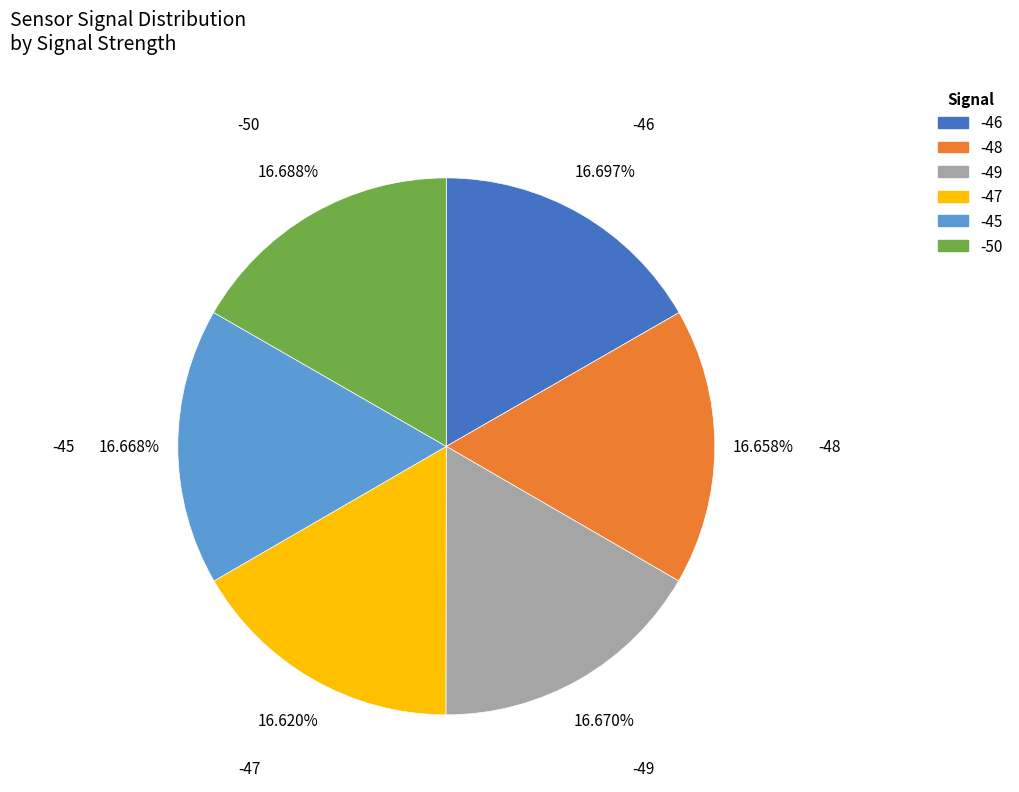

Does -46 account for over 50% of the chart?

No